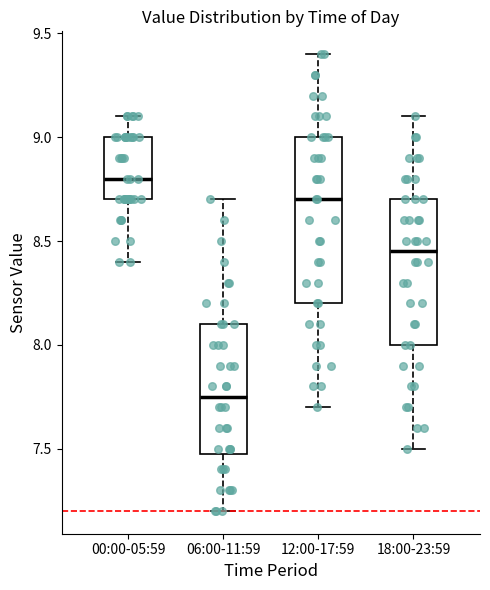

Reading left to right, transcribe this box plot: for each box, give where its median line is, the range the box spans, and where its two whiskers end, as read against the y-axis. The values are not printed on the chart, so give them approximately, as read against the axis.

00:00-05:59: median 8.80, box 8.70 to 9.00, whiskers 8.40 to 9.10
06:00-11:59: median 7.75, box 7.50 to 8.10, whiskers 7.20 to 8.70
12:00-17:59: median 8.70, box 8.20 to 9.00, whiskers 7.70 to 9.40
18:00-23:59: median 8.45, box 8.00 to 8.70, whiskers 7.50 to 9.10